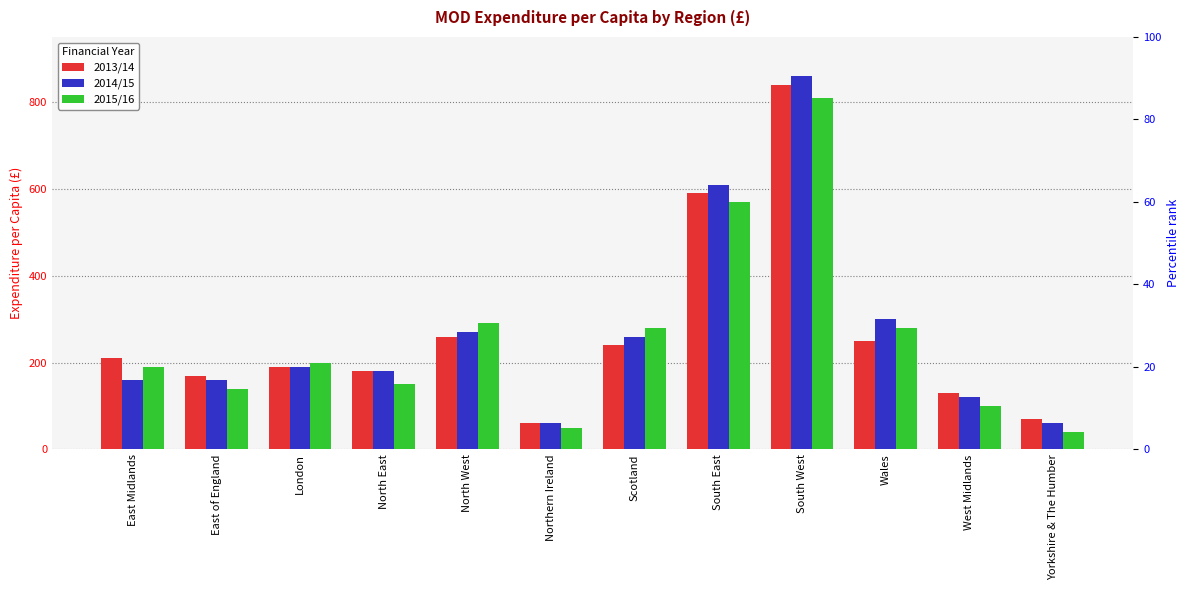

What value does the 2015/16 series have at Wales, to the nearest 100?

300